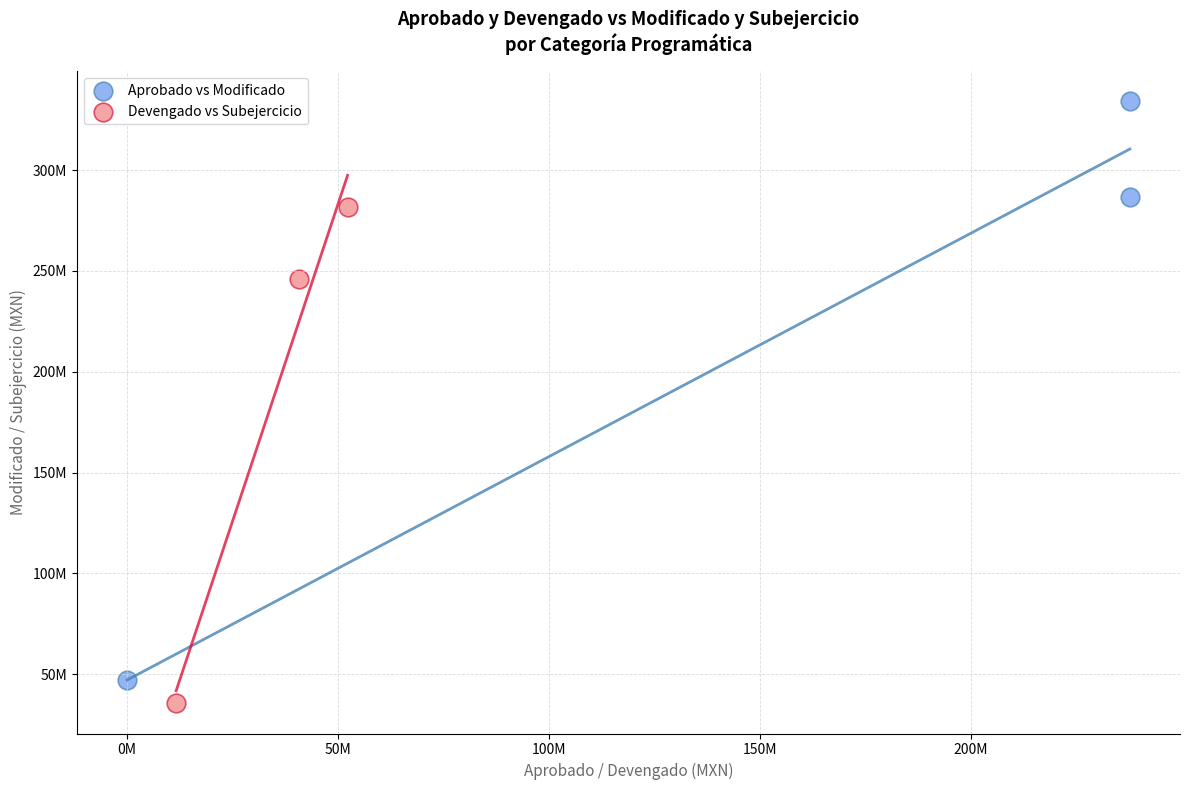

Which series has the largest Y range (max minus min)?

Aprobado vs Modificado